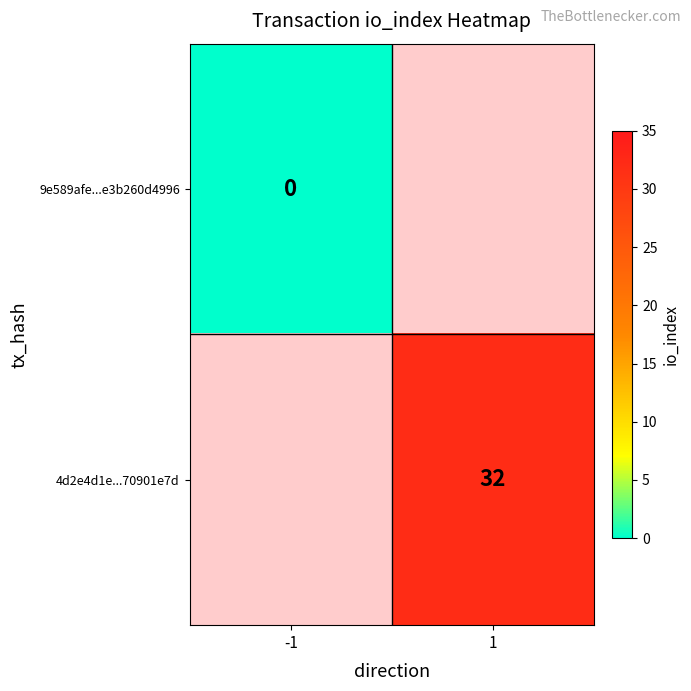

Count the number of data series in this chart.

2